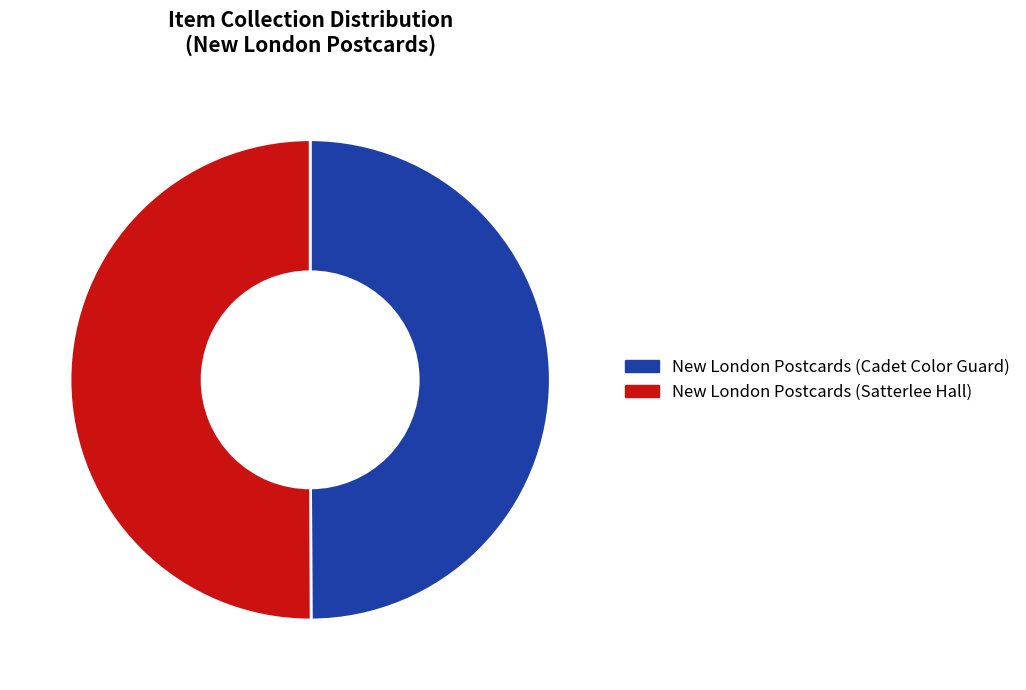

True or false: New London Postcards (Cadet Color Guard) accounts for 50% of the total.

True